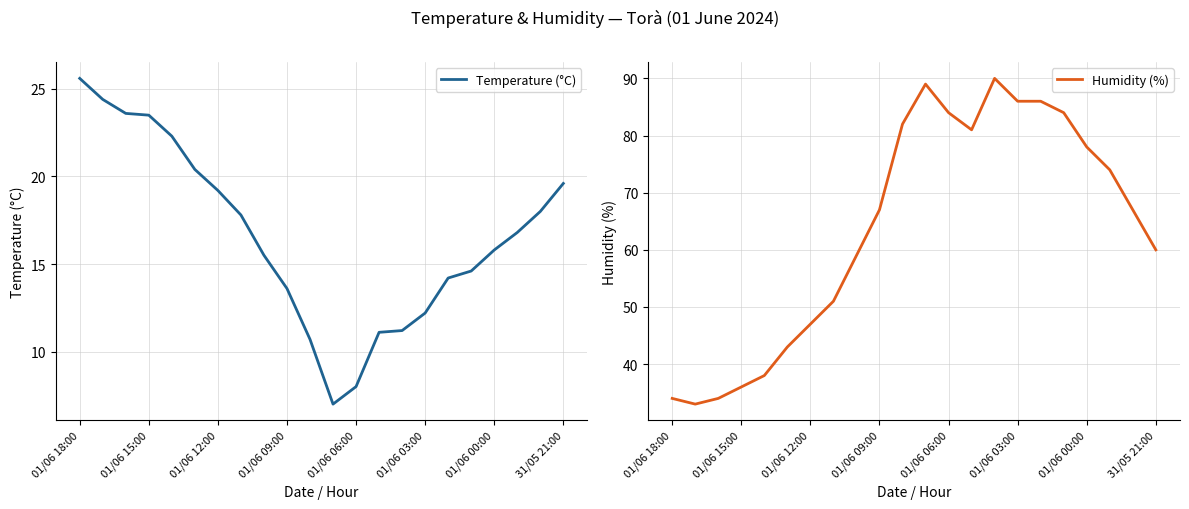

True or false: Temperature (°C) has a value of 28.6 at 31/05 21:00.

False